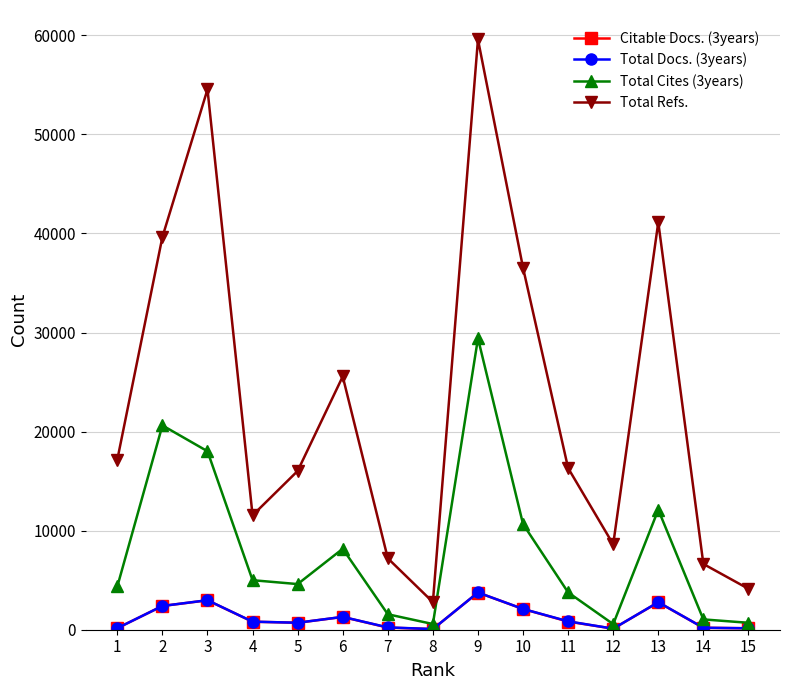

Which series has the largest range (max minus min)?

Total Refs.